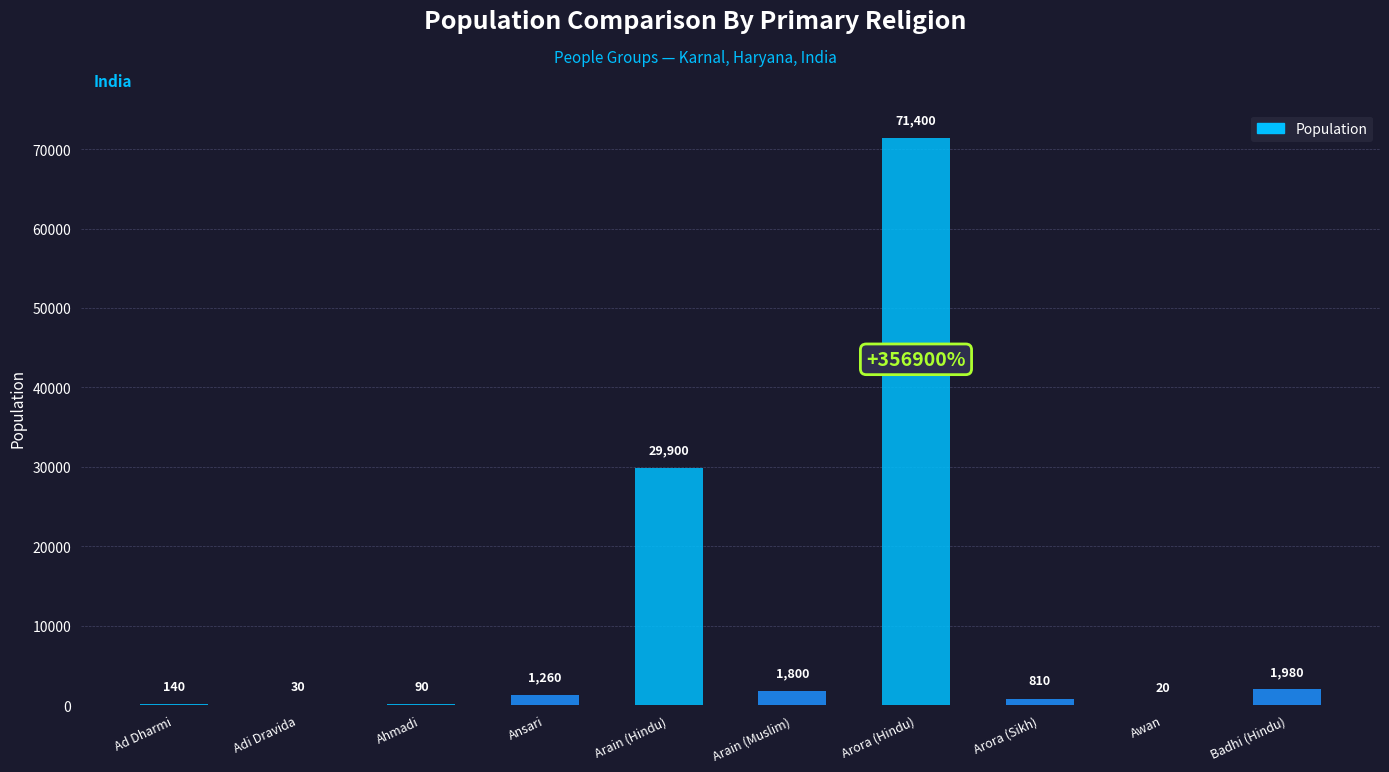

What is the greatest value displayed?

71400